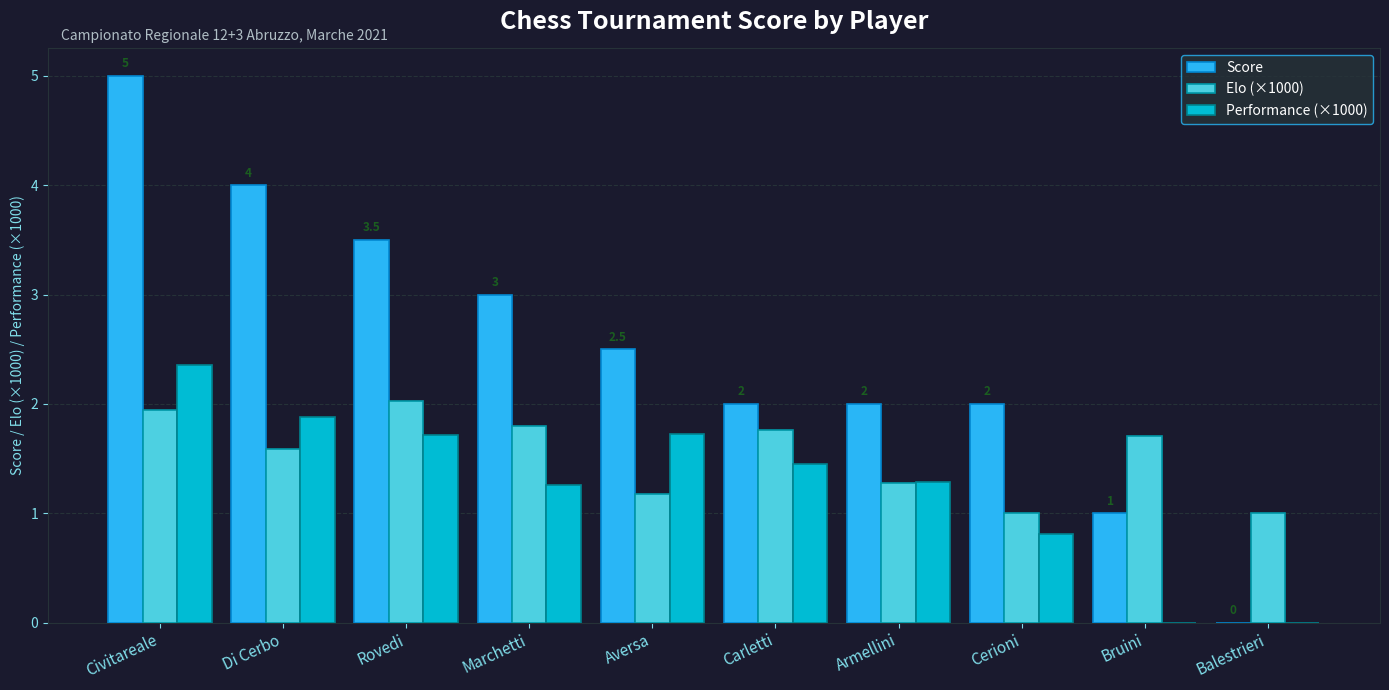

What is the spread (max minus min) of values at Cerioni?

1.2